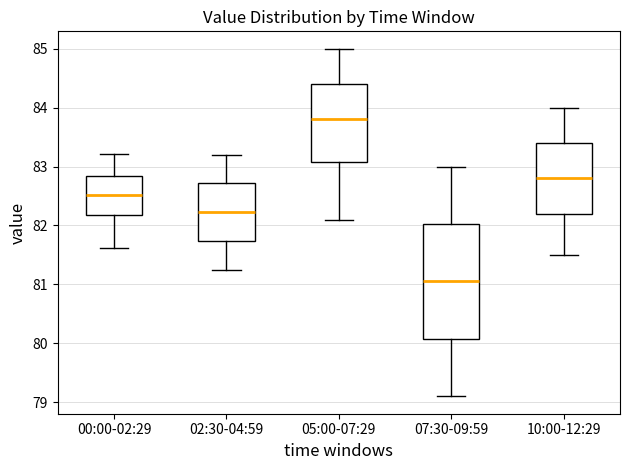

Which box is the tallest, from its lower edge to its upper edge?

07:30-09:59